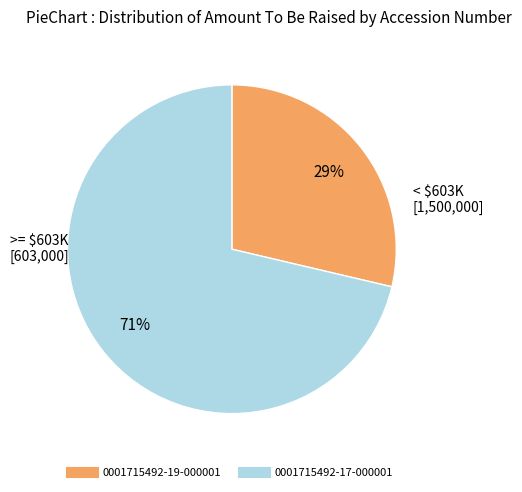

To the nearest percent, what is the combined percentage of 0001715492-17-000001 and 0001715492-19-000001?

100%